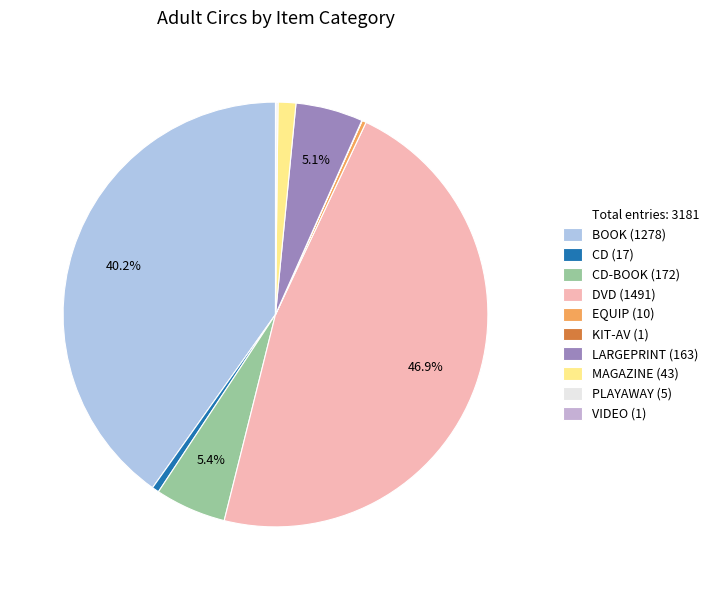

Which category has the smallest portion of the pie?

KIT-AV